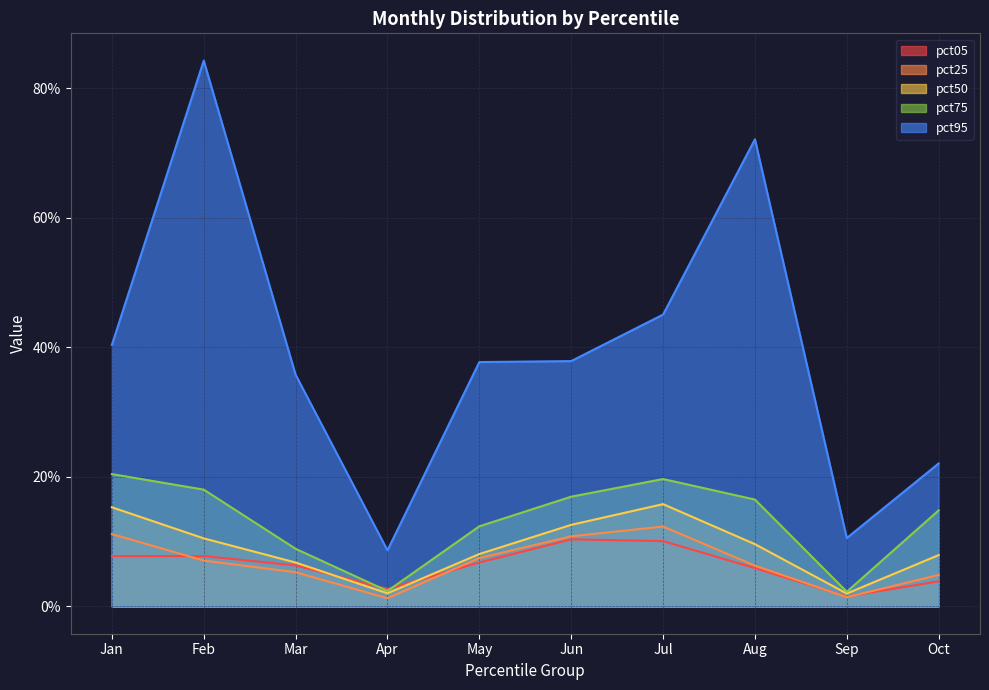

What is the value of the pct95 point at the 4th from the left?

0.1